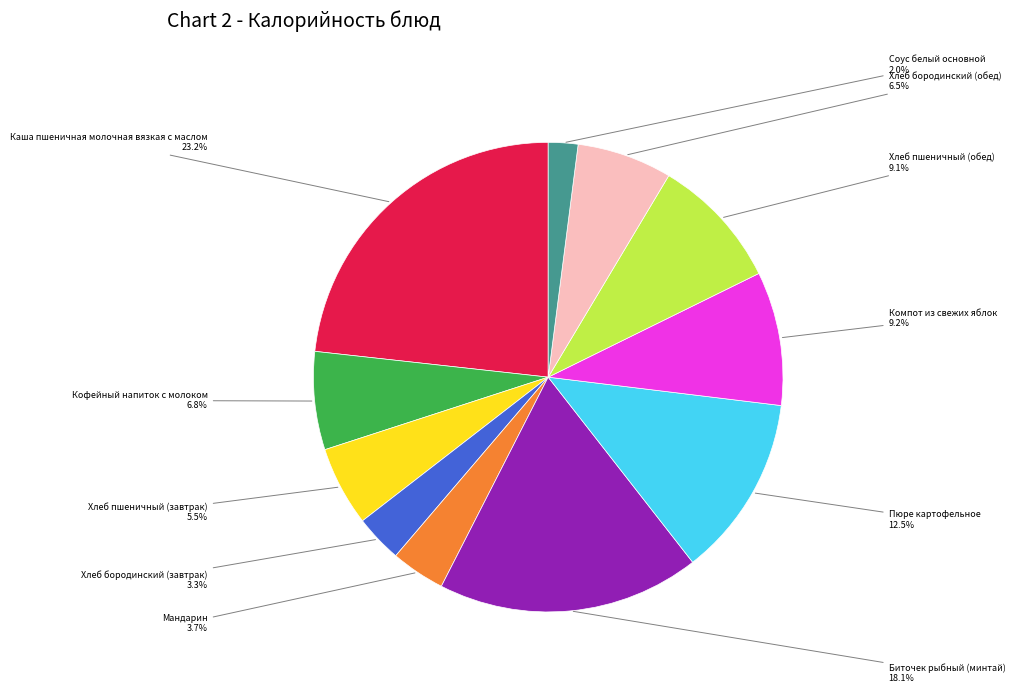

Is there any slice that represents more than half of the pie?

No